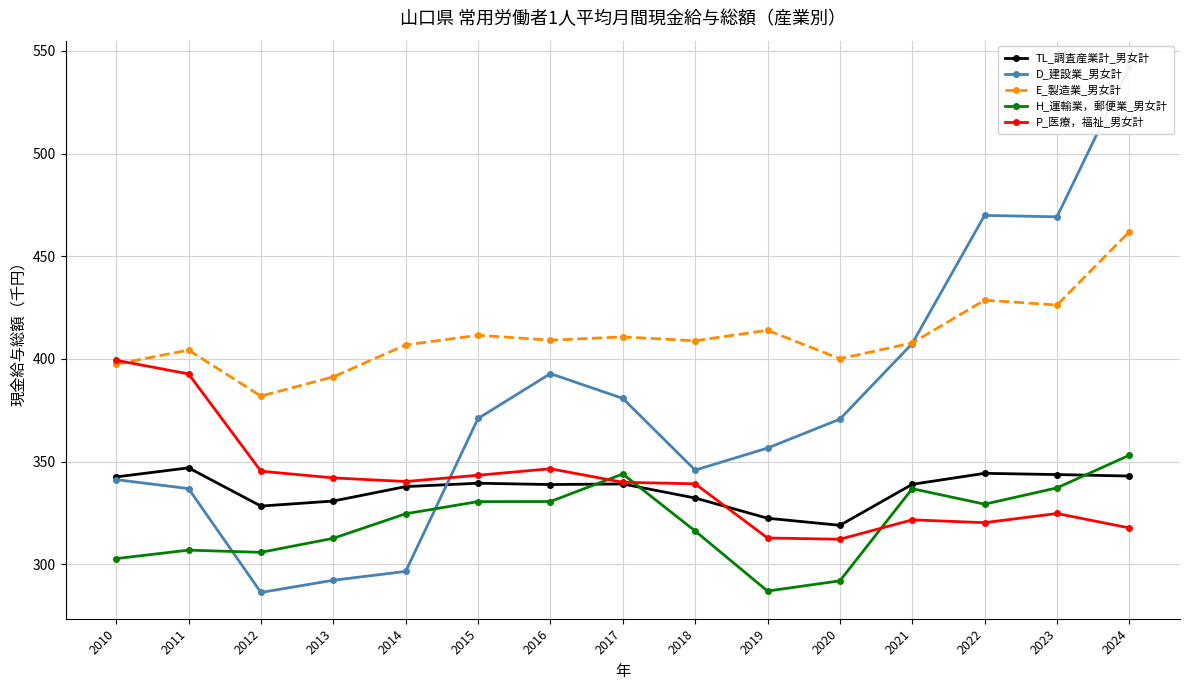

What is the lowest value of the D_建設業_男女計 series?

286.3